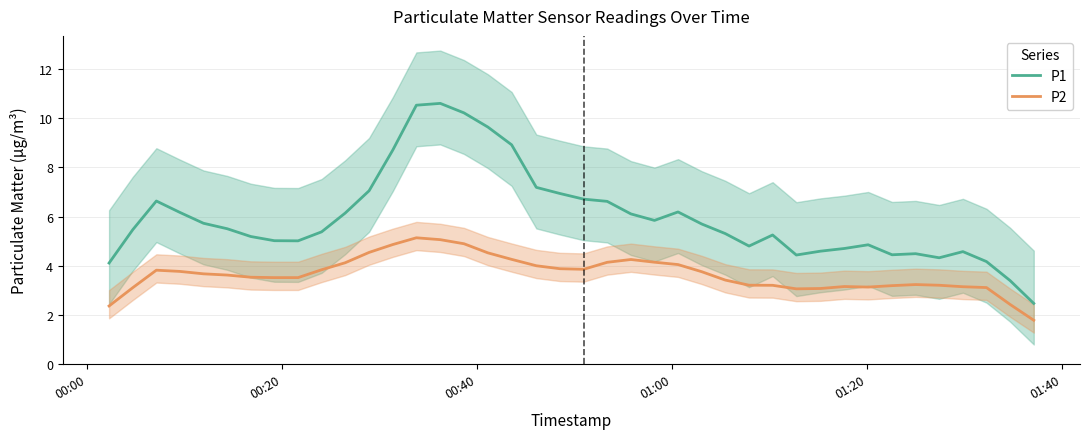

True or false: P2 and P1 cross at least once.

False